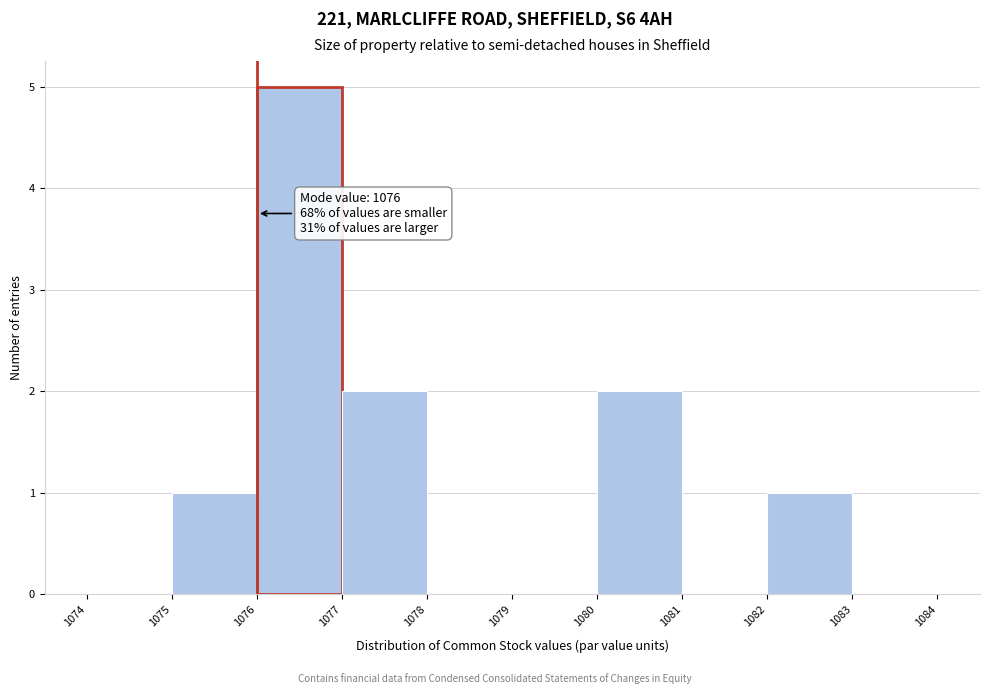

Over which range of the x-axis is the bar tallest?

1076 to 1077